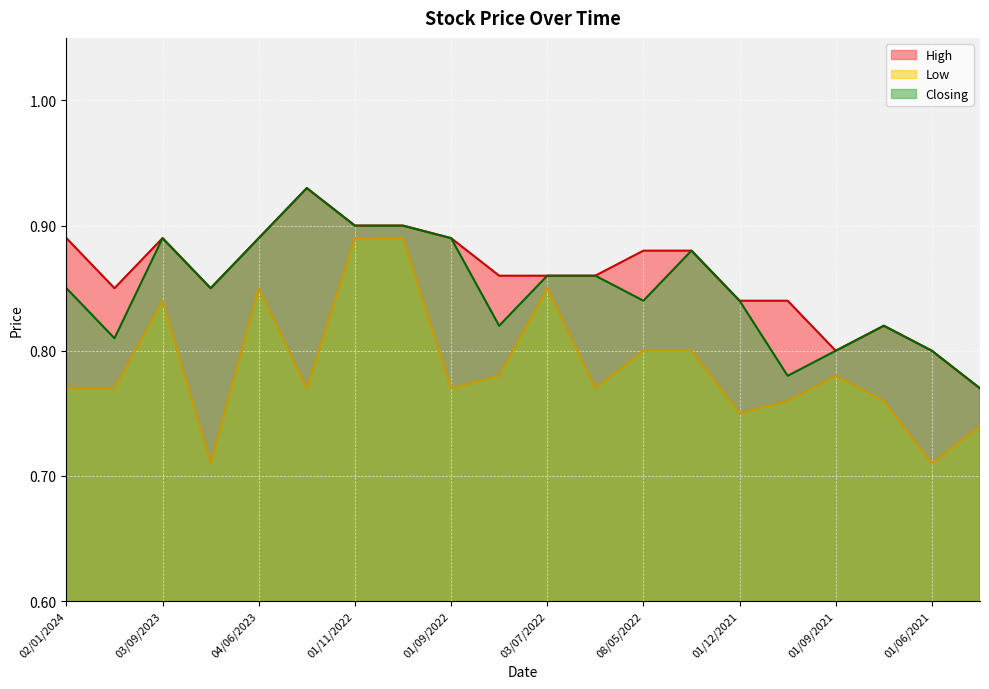

Rank the series at 01/09/2021 from lowest to highest value.

Low, High, Closing